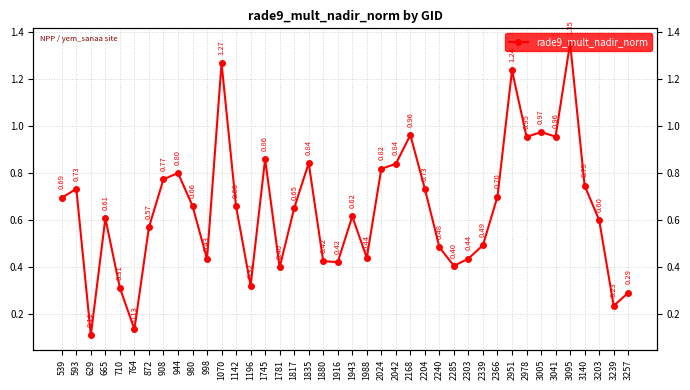

At which category does the chart reach its peak across all series?

3095